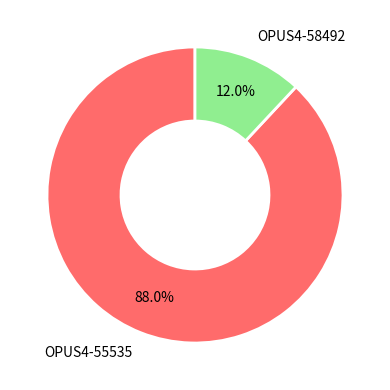

To the nearest percent, what is the difference between the OPUS4-58492 and OPUS4-55535 slice percentages?

76%